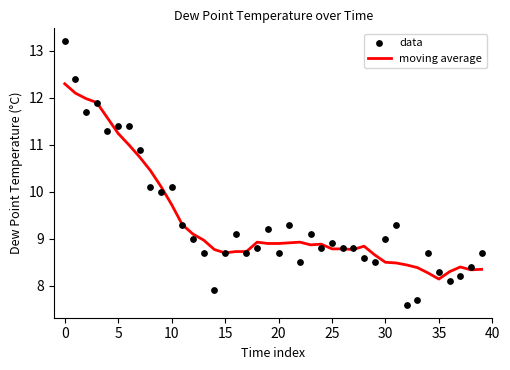

Which series has the largest total across all categories?

data